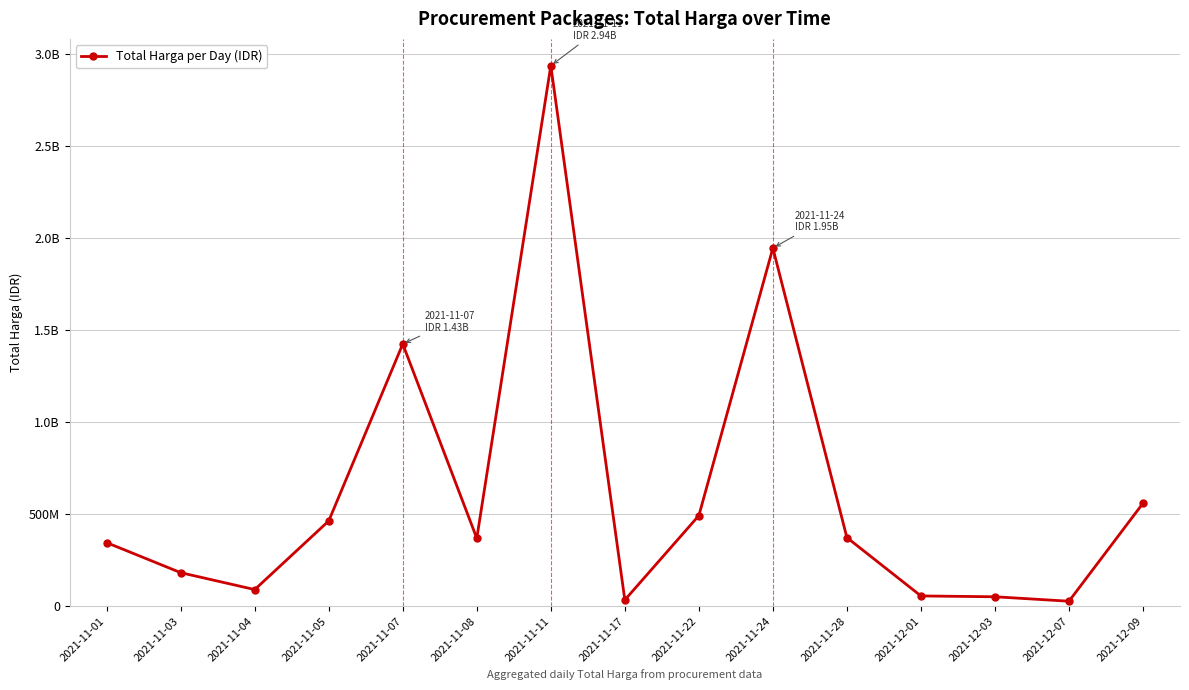

Is this an area chart (filled region under the line)?

No